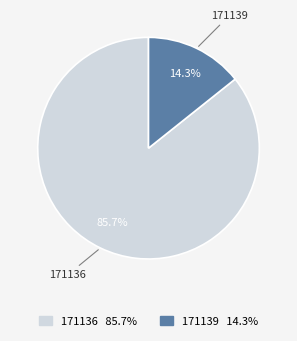

How many segments does this pie chart have?

2